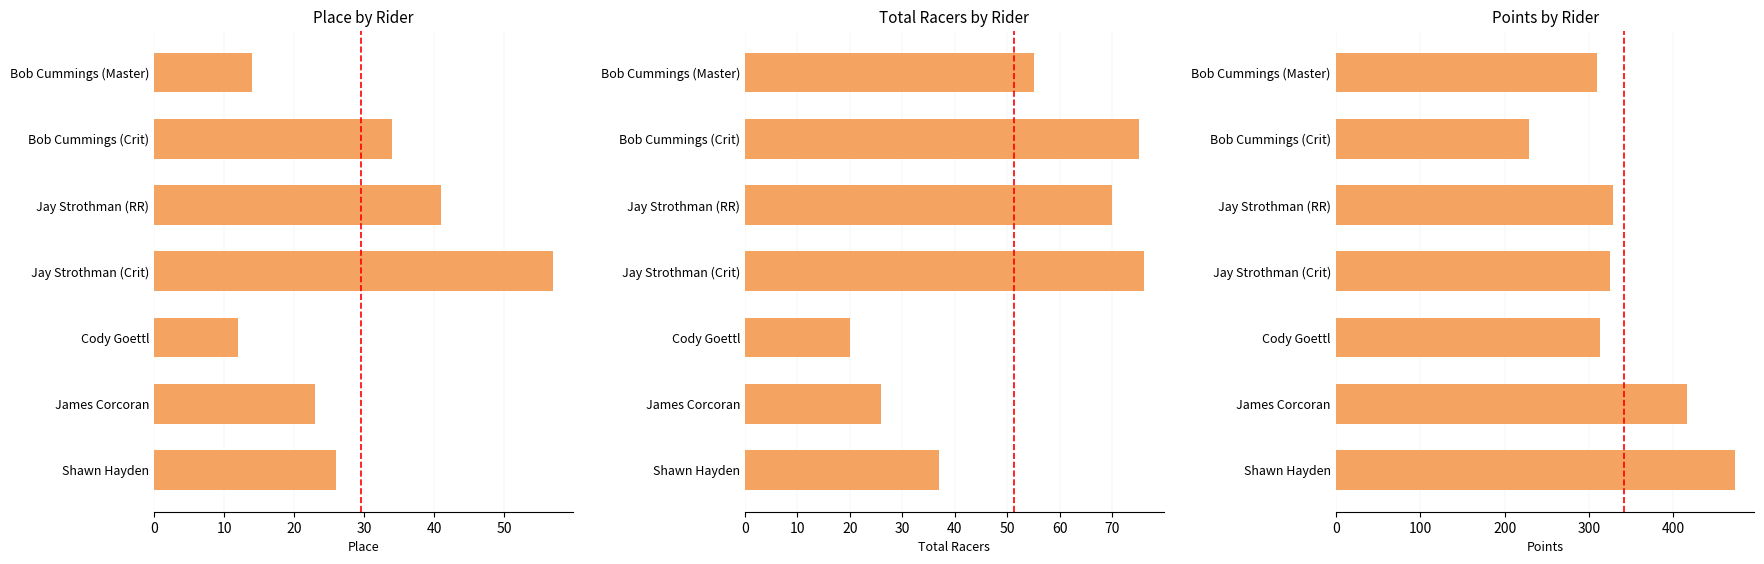

What is the total value across all series at Jay Strothman (Crit)?

457.7